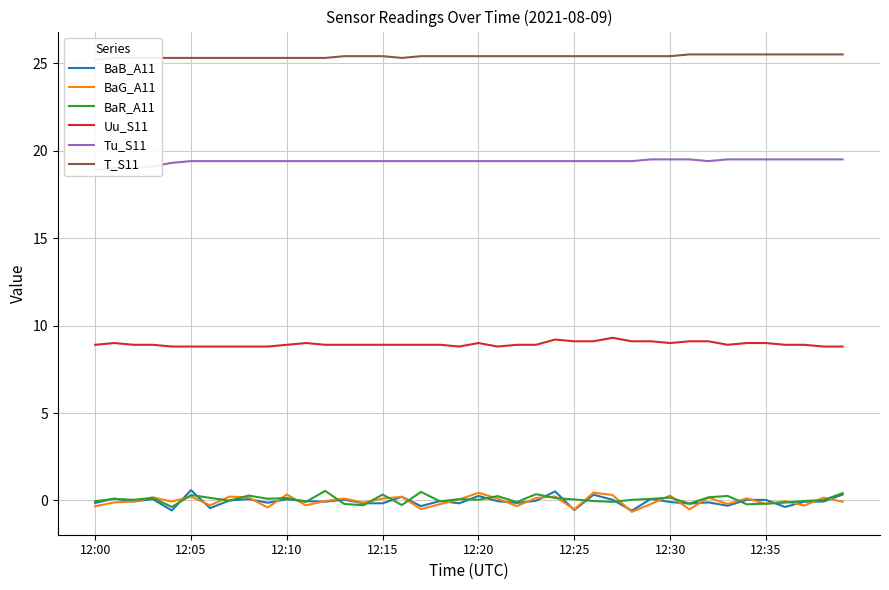

At which label does Tu_S11 reach its peak?

29